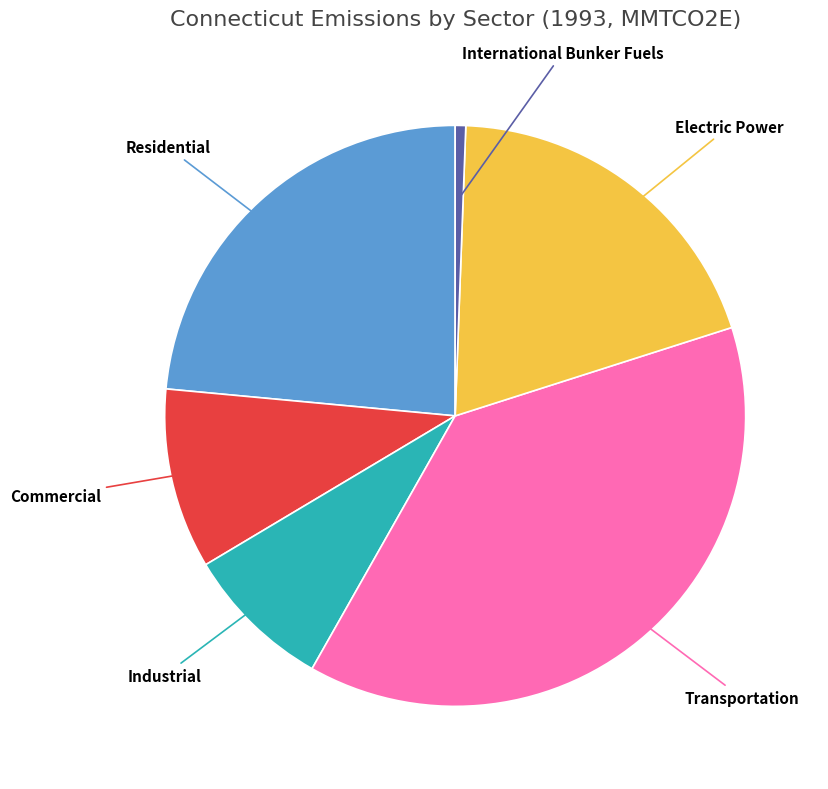

Does any single category account for the majority?

No